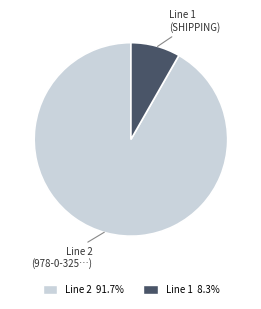

Is there any slice that represents more than half of the pie?

Yes